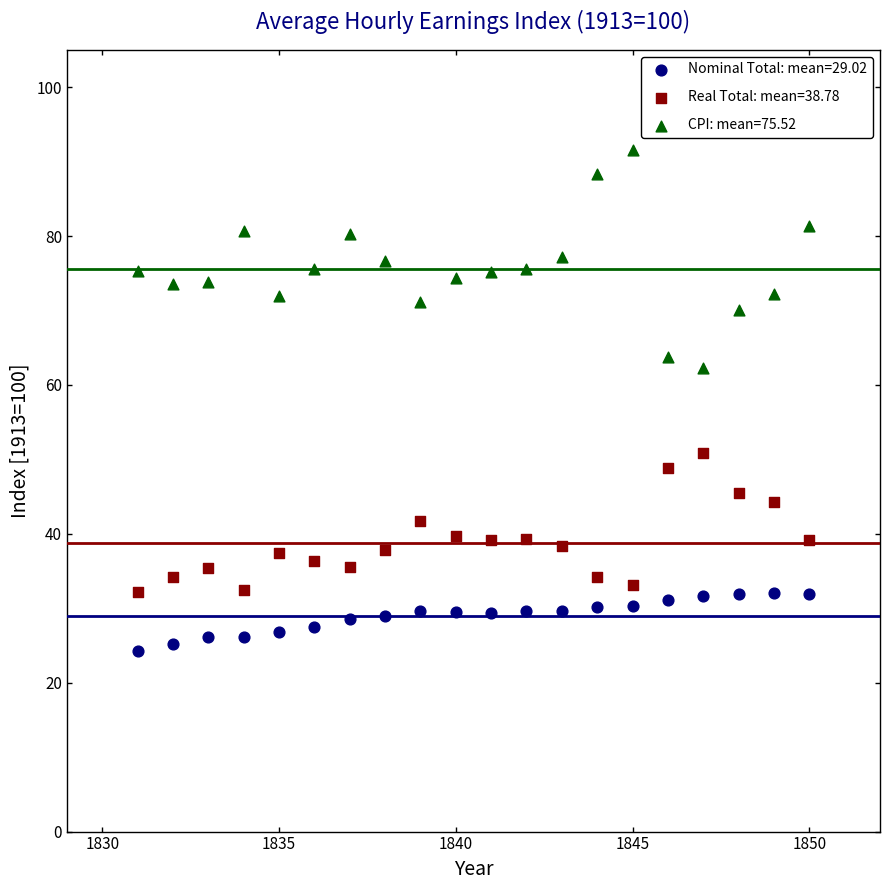

What are all the series names shown in the legend?

Nominal Total: mean=29.02, Real Total: mean=38.78, CPI: mean=75.52